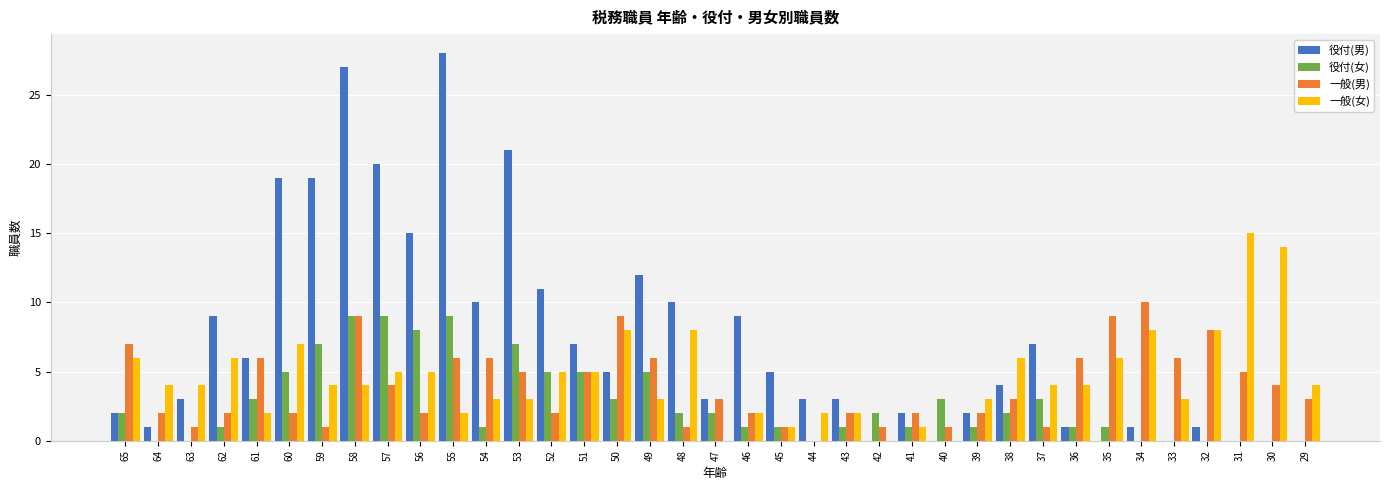

What is the approximate value of 一般(女) at 64?

4